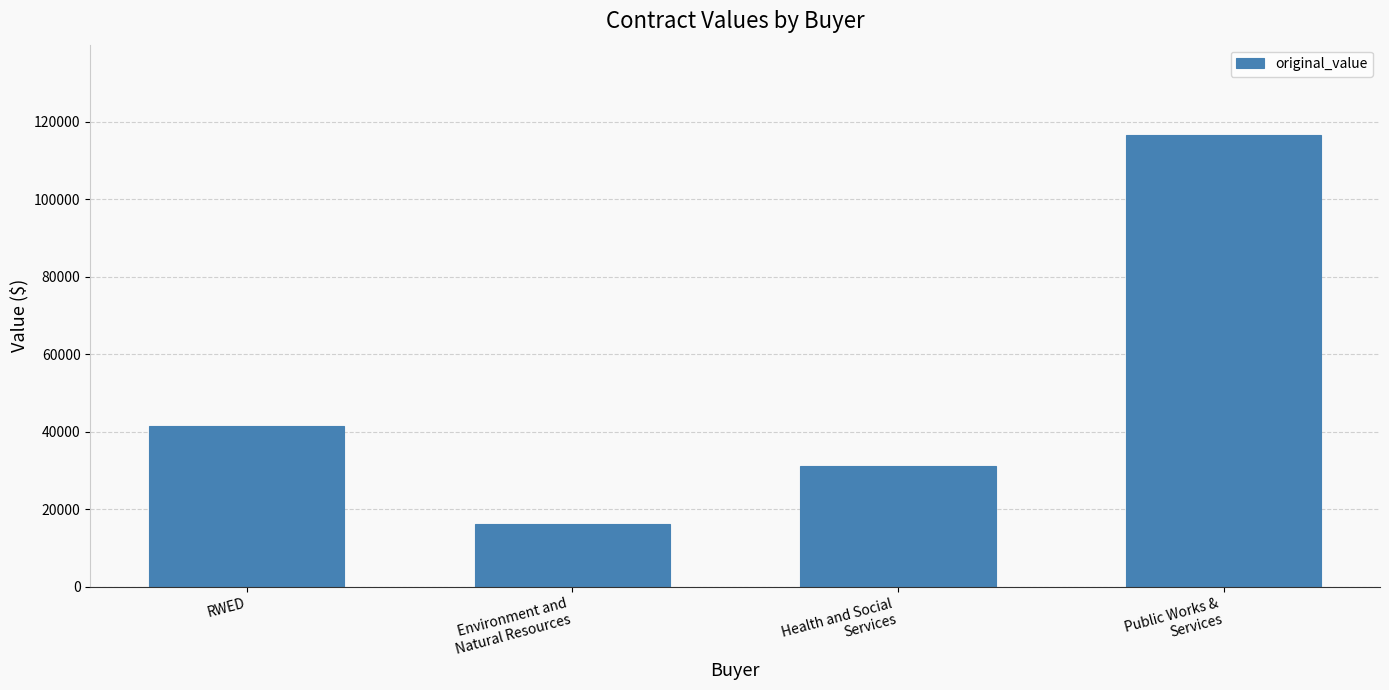

How many data points are less than 41537?

2